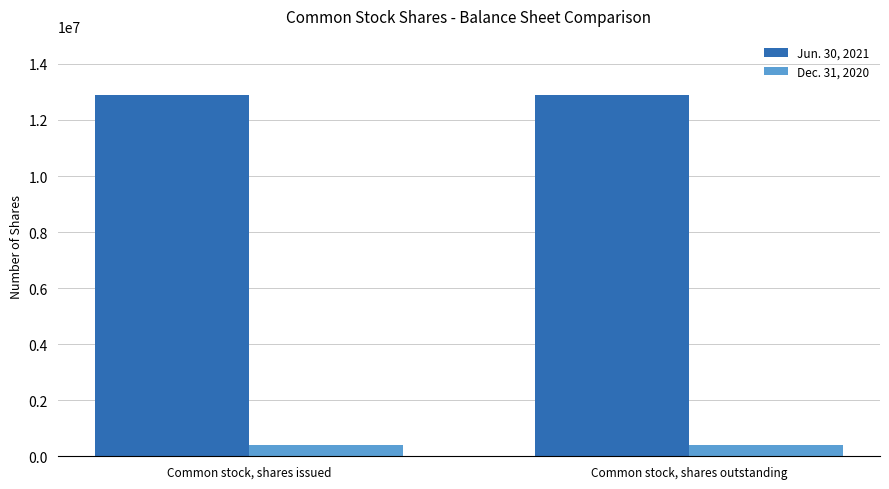

What is the value of the Dec. 31, 2020 bar at the 2nd from the left?

397867